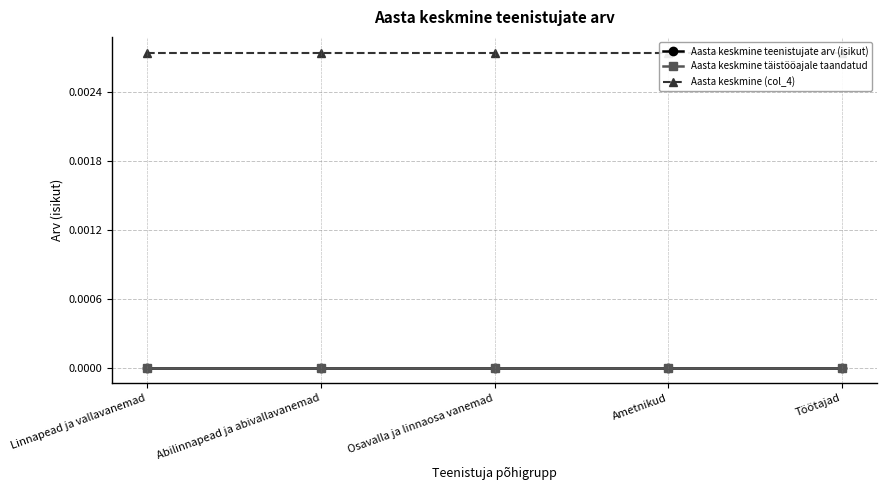

What is the label of the 2nd point from the right?

Ametnikud